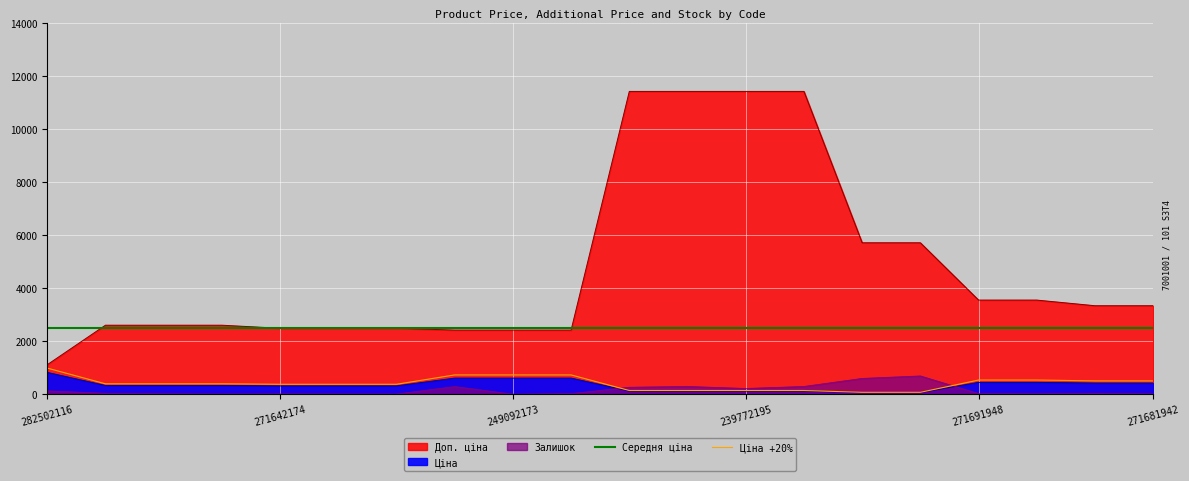

Which category has the highest value in the Ціна +20% series?

282502116